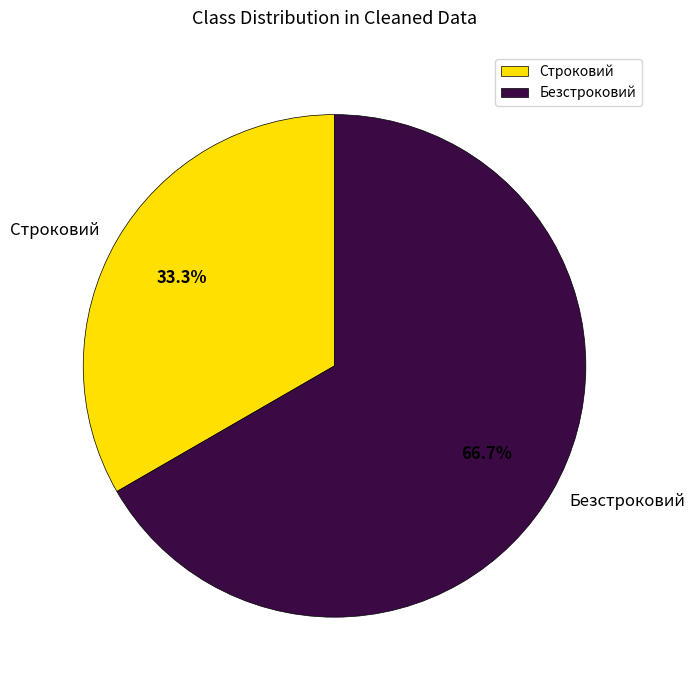

To the nearest percent, what is the difference between the largest and smallest slice percentages?

33%